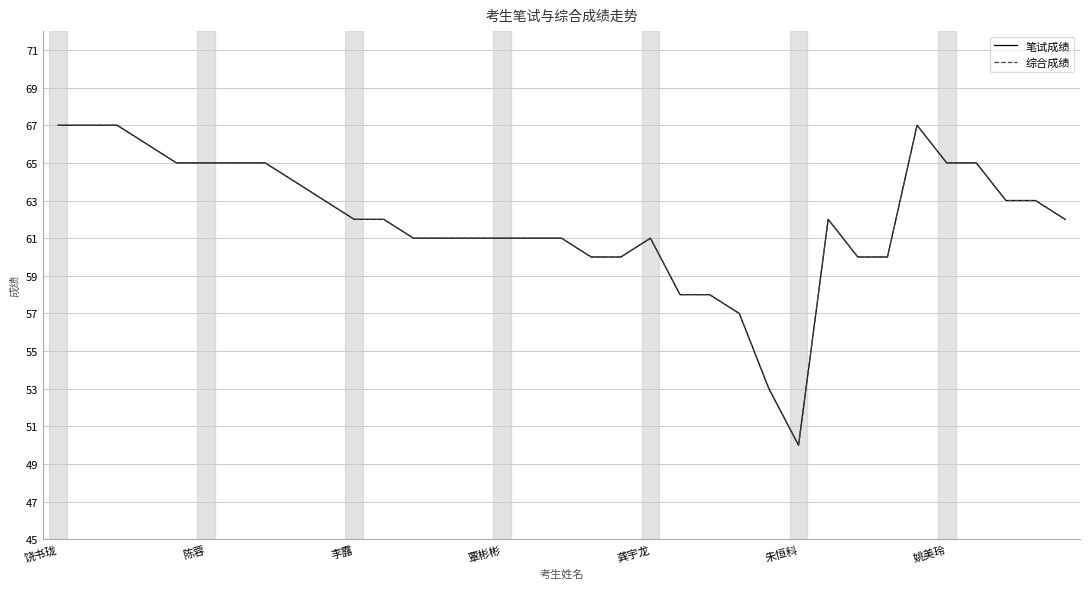

What is the highest value of the 笔试成绩 series?

67